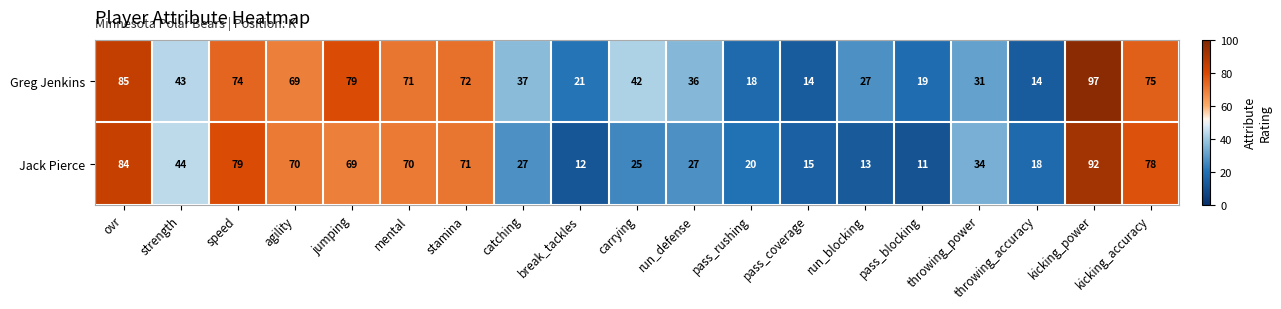

What is the sum of all Jack Pierce values?

859